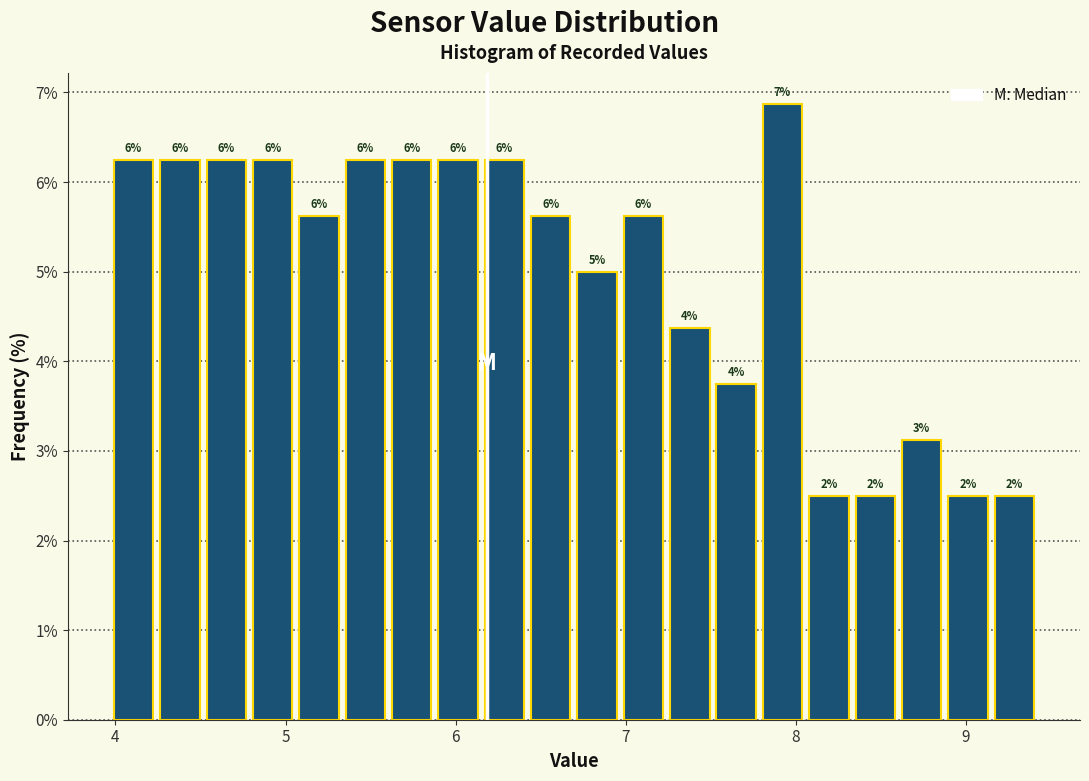

Read against the x-axis, roughly where is the centre of the tallest bar?

7.9